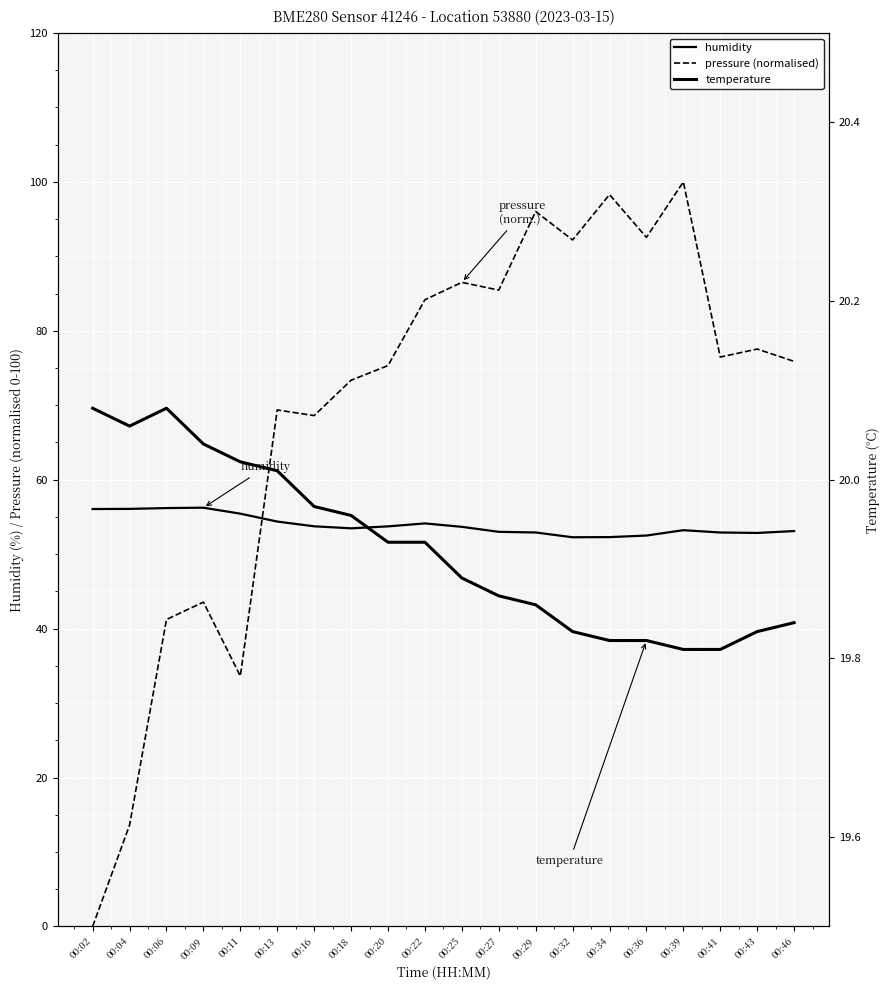

What is the difference between the highest and lowest values at 00:41?

56.7